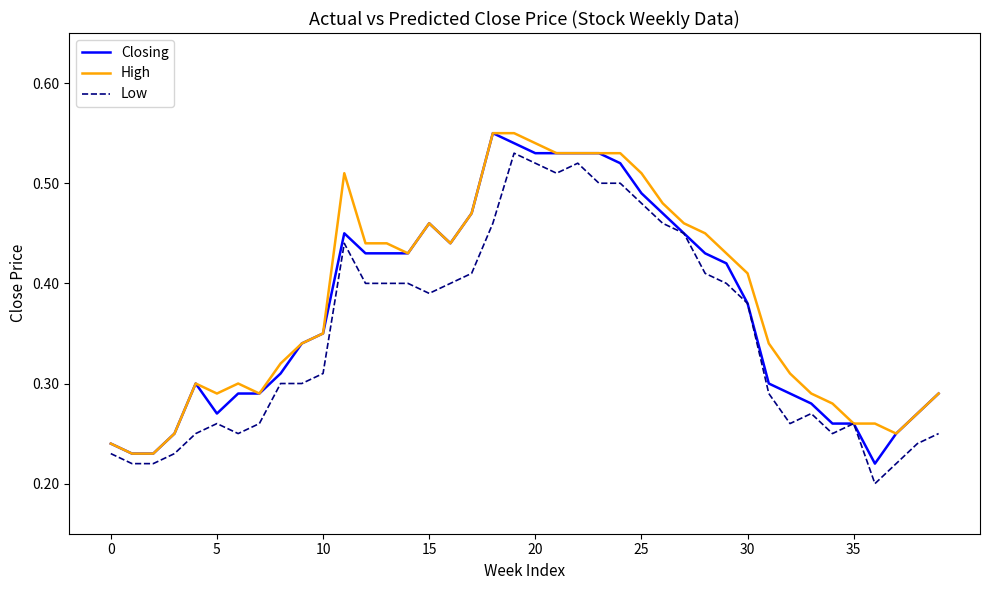

What are all the series names shown in the legend?

Closing, High, Low